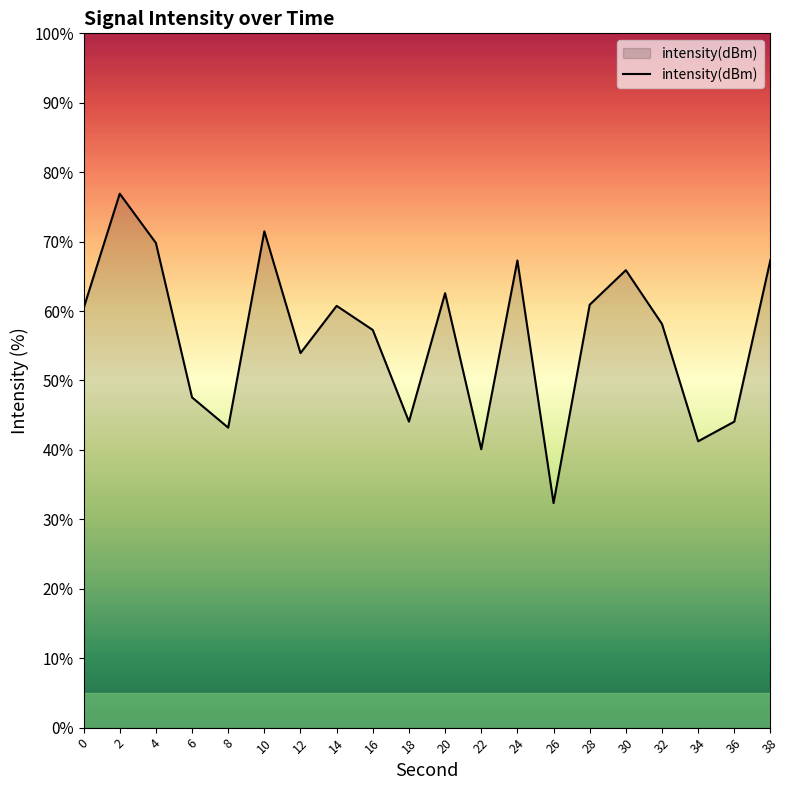

How many lines are shown in the chart?

1